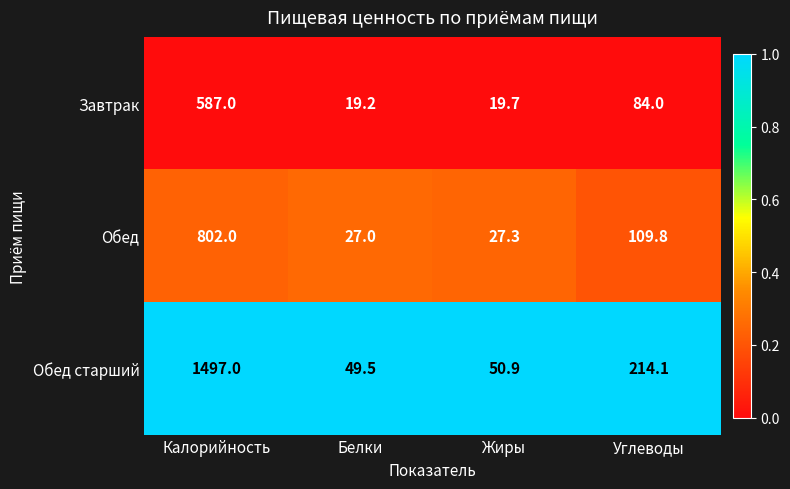

List the series in order of their overall mean, highest first.

Обед старший, Обед, Завтрак